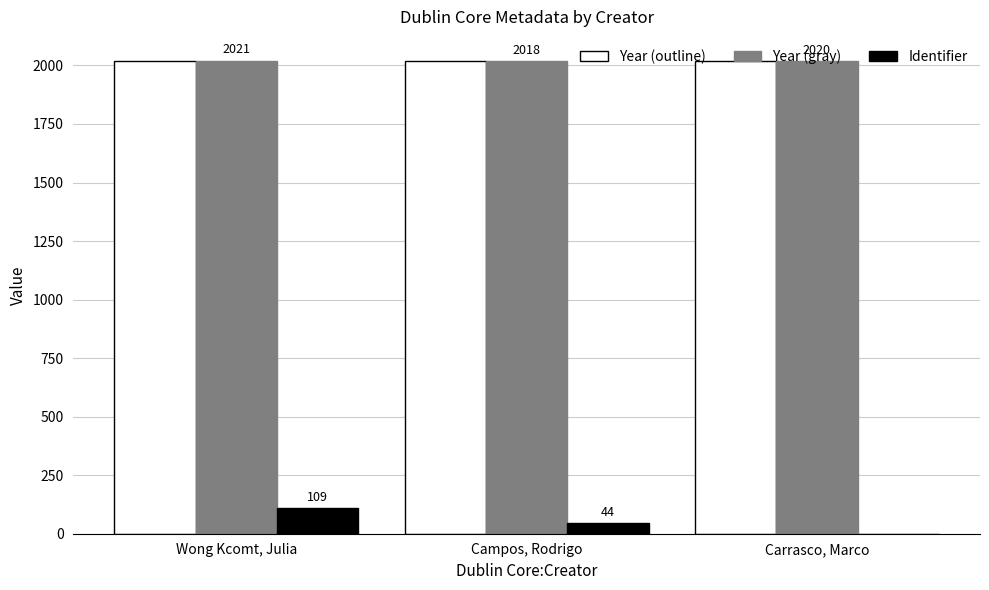

At which category is the sum across all series the highest?

Wong Kcomt, Julia